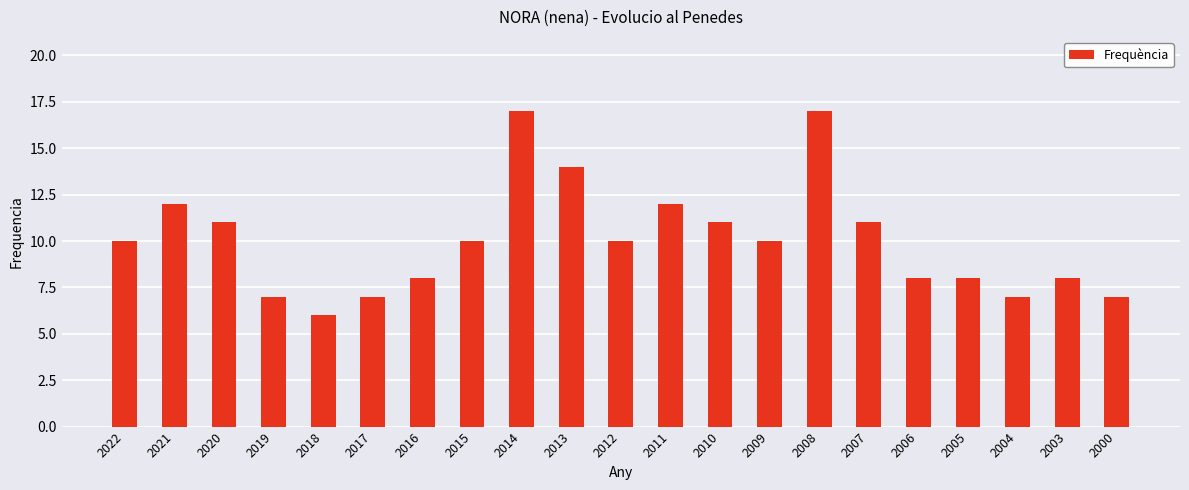

What is the difference between the maximum and second lowest values?

10